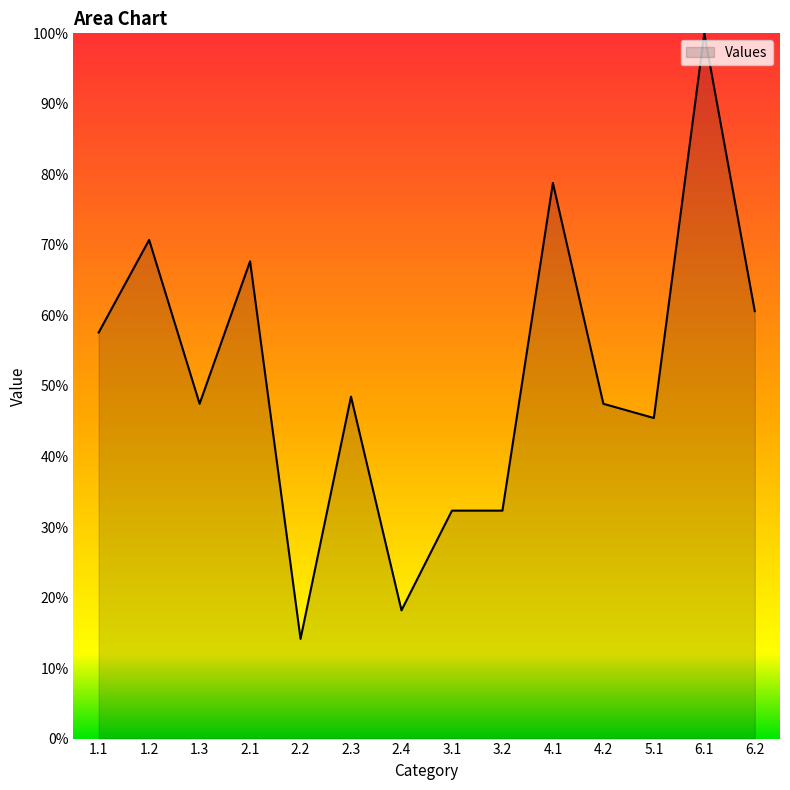

The value at 3.1 is 32.3. True or false?

True